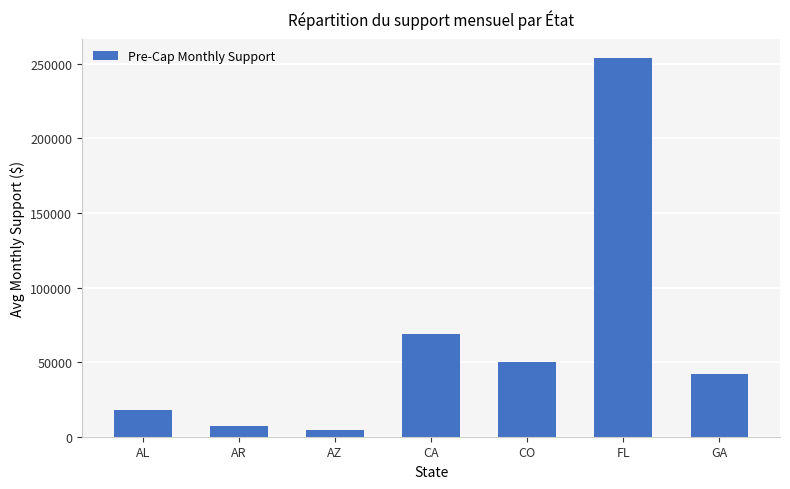

What is the value of the 3rd bar from the left?

4411